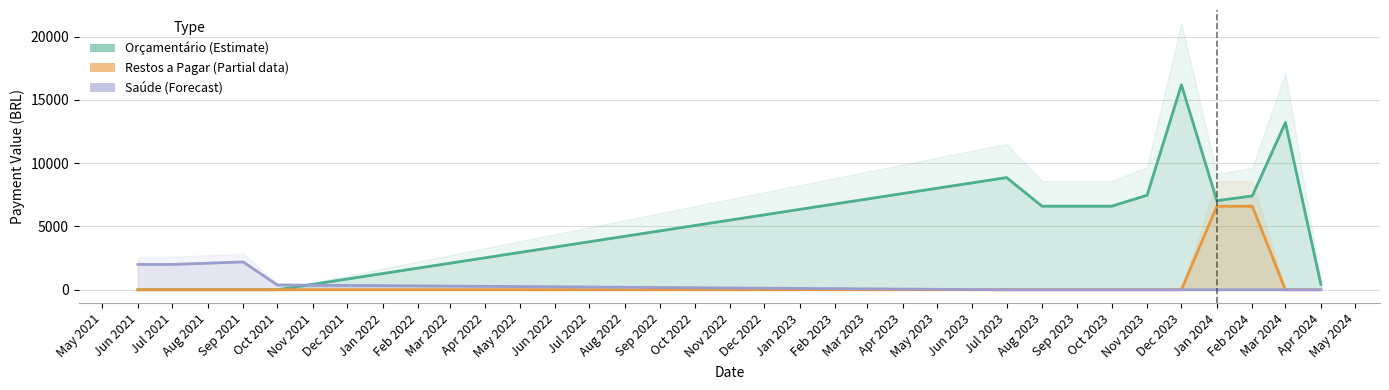

Reading left to right, what are all the values shown in this chart?

Orçamentário (Estimate): 0.0	0.0	0.0	0.0	8862.0	6600.0	6600.0	7470.0	16187.0	7035.0	7412.0	13200.0	435.0
Restos a Pagar (Partial): 0.0	0.0	0.0	0.0	0.0	0.0	0.0	0.0	0.0	6600.0	6600.0	0.0	0.0
Saúde (Forecast): 1999.0	1999.0	2198.9	378.1	0.0	0.0	0.0	0.0	0.0	0.0	0.0	0.0	0.0